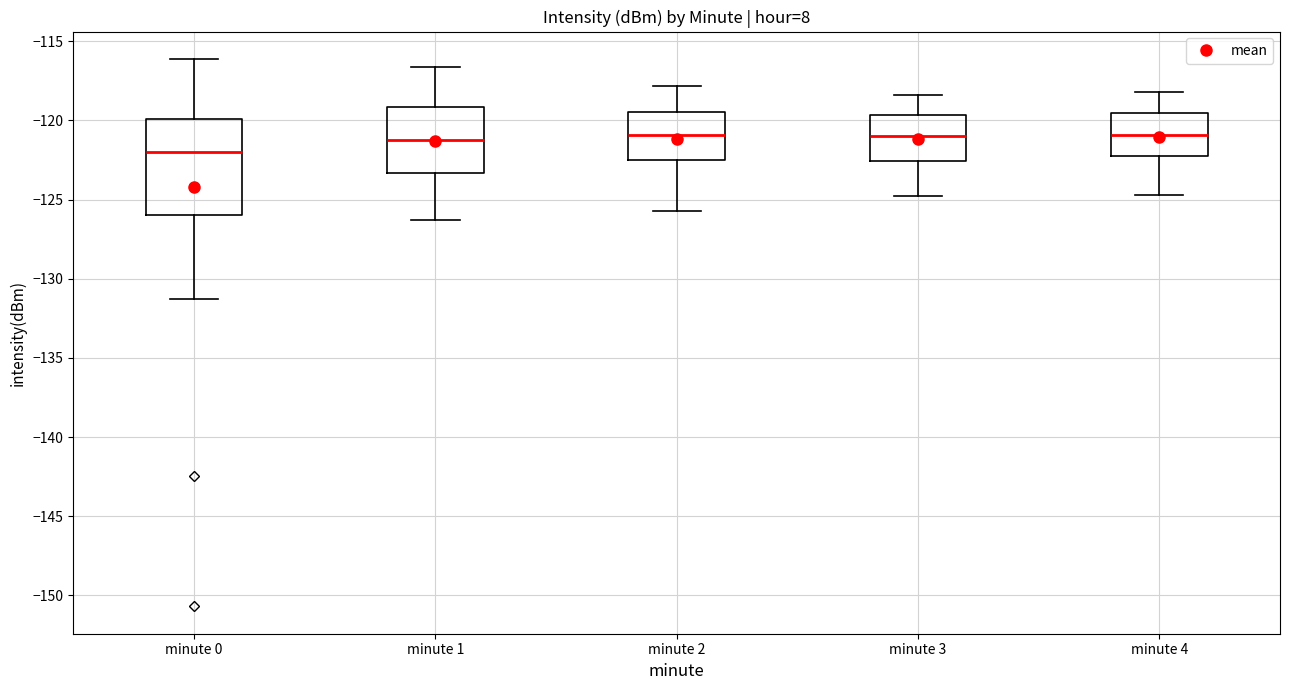

Reading left to right, transcribe this box plot: for each box, give where its median line is, the range the box spans, and where its two whiskers end, as read against the y-axis. The values are not printed on the chart, so give them approximately, as read against the axis.

minute 0: median -122.0, box -126.0 to -120.0, whiskers -131.5 to -116.0
minute 1: median -121.0, box -123.5 to -119.0, whiskers -126.5 to -116.5
minute 2: median -121.0, box -122.5 to -119.5, whiskers -125.5 to -118.0
minute 3: median -121.0, box -122.5 to -119.5, whiskers -125.0 to -118.5
minute 4: median -121.0, box -122.0 to -119.5, whiskers -124.5 to -118.0